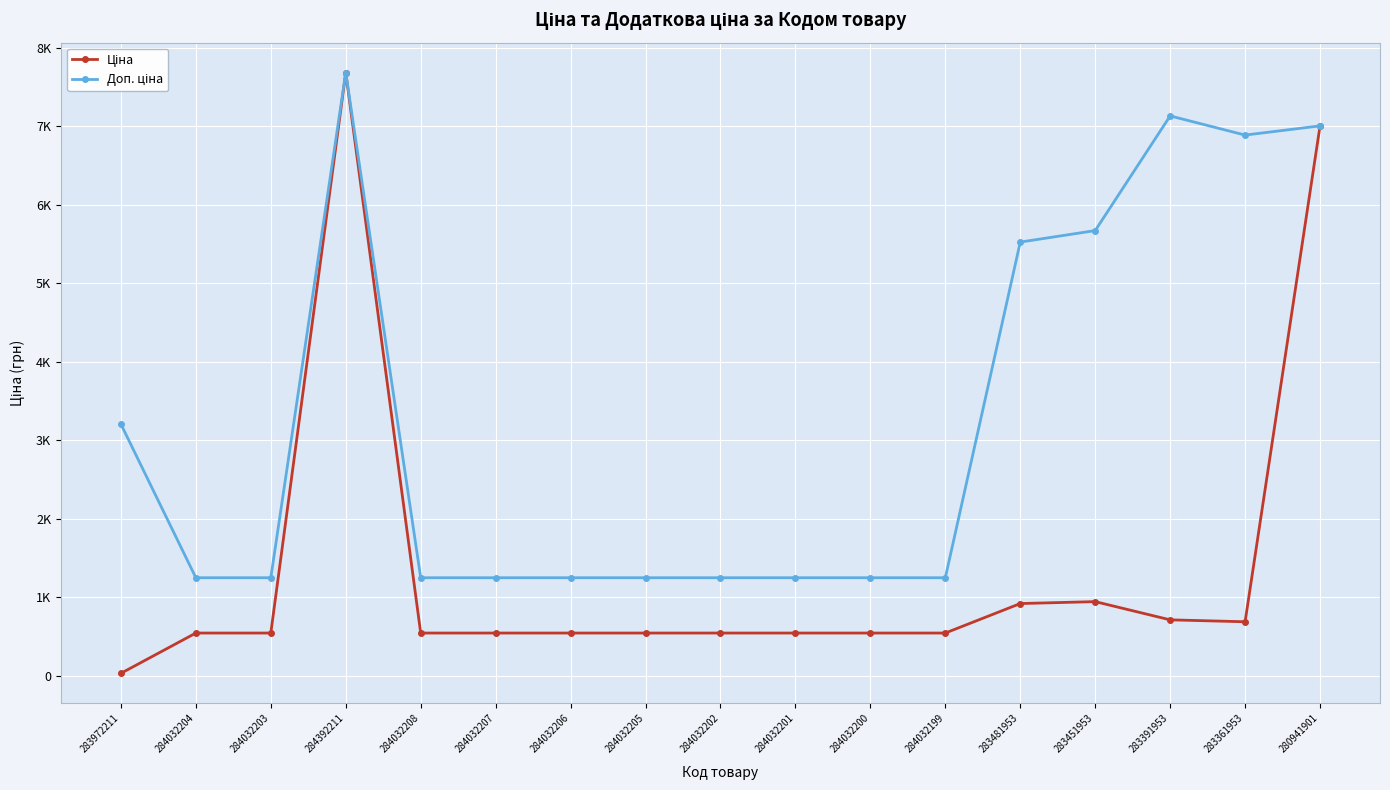

What is the average value of the Ціна series?

1378.4